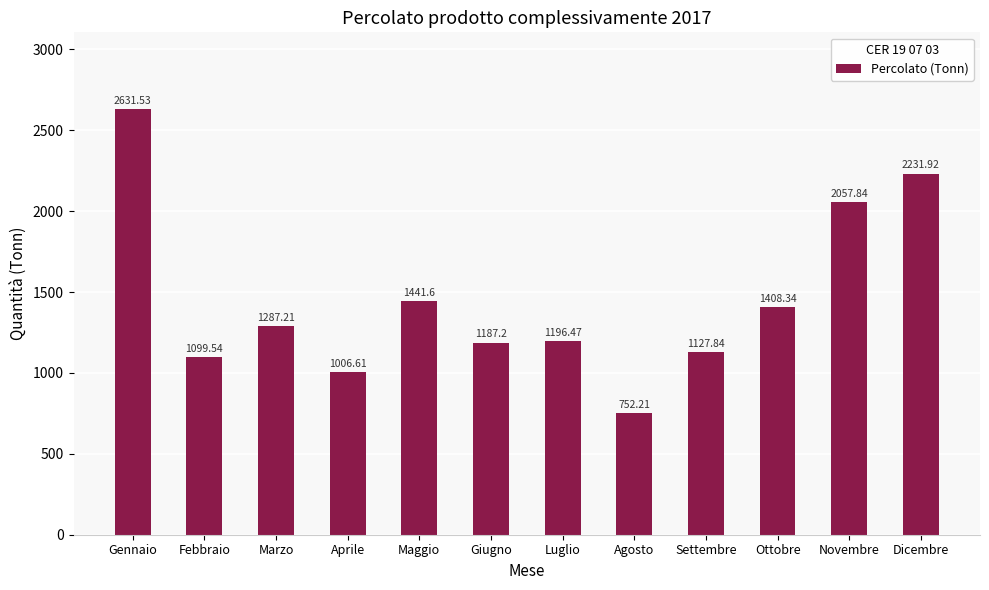

What is the difference between the maximum and minimum values?

1879.3